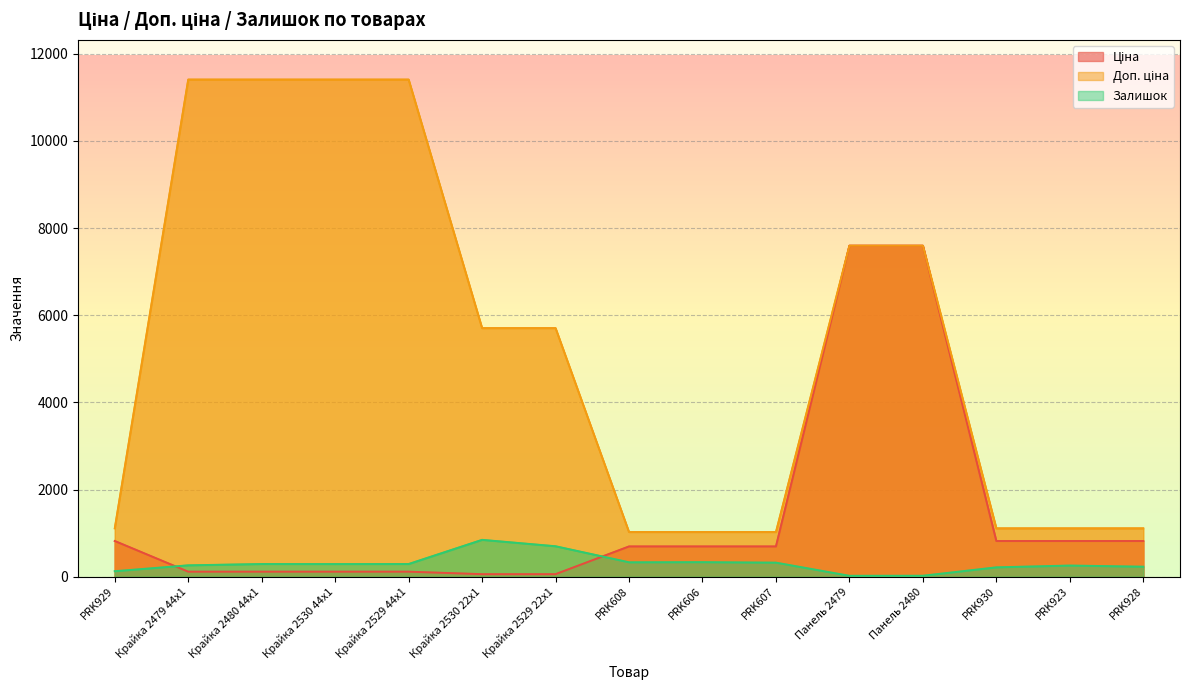

Rank the series by their maximum value, from highest to lowest.

Доп. ціна, Ціна, Залишок